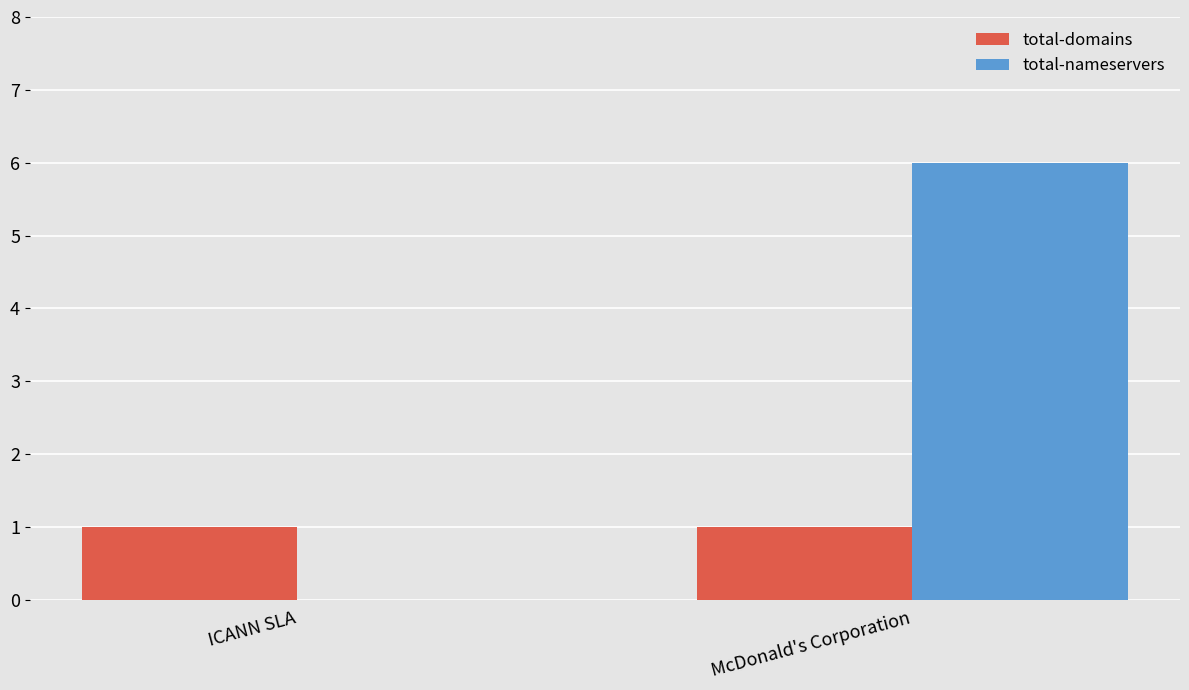

Which label corresponds to the largest value in the chart?

McDonald's Corporation